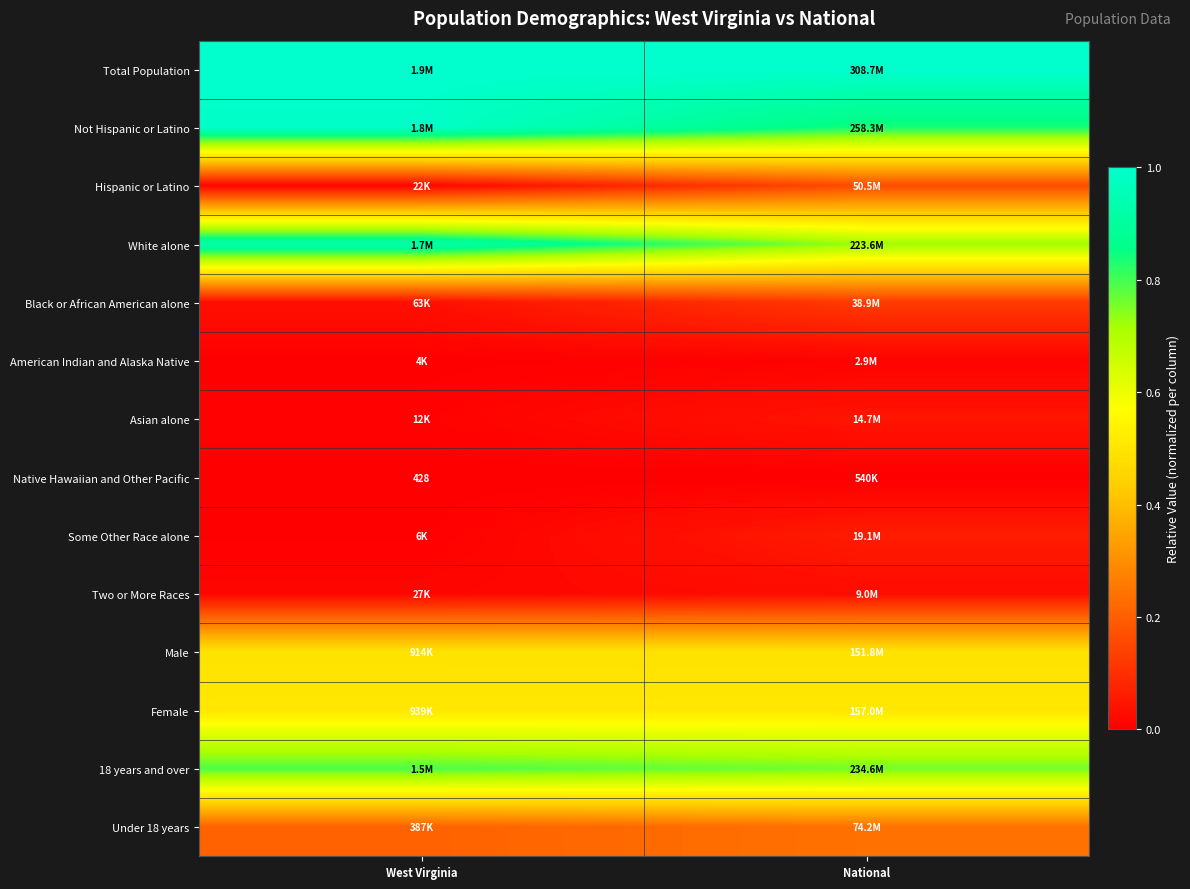

Rank the series at West Virginia from highest to lowest value.

Total Population, Not Hispanic or Latino, White alone, 18 years and over, Female, Male, Under 18 years, Black or African American alone, Two or More Races, Hispanic or Latino, Asian alone, Some Other Race alone, American Indian and Alaska Native, Native Hawaiian and Other Pacific